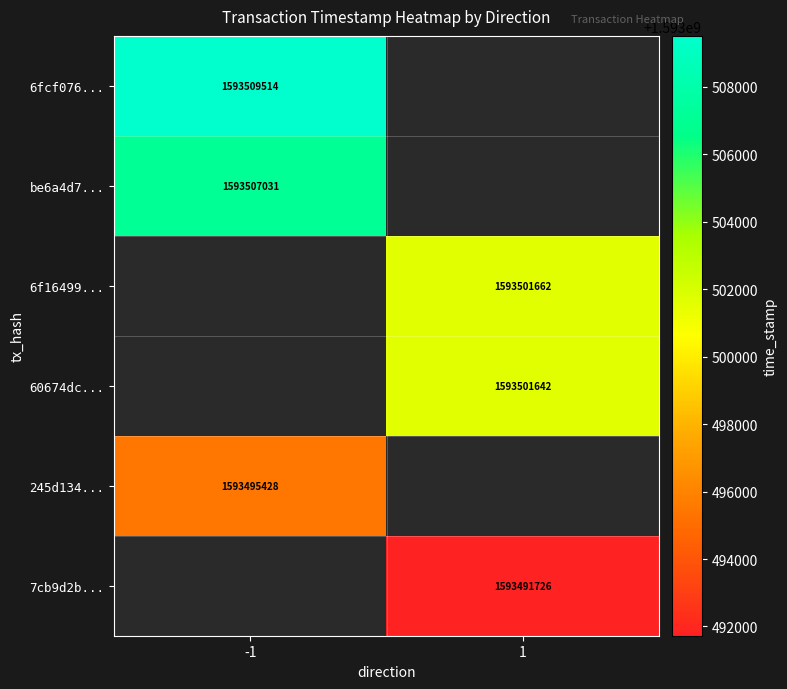

The value of 7cb9d2b... at 1 is 2282079210. True or false?

False